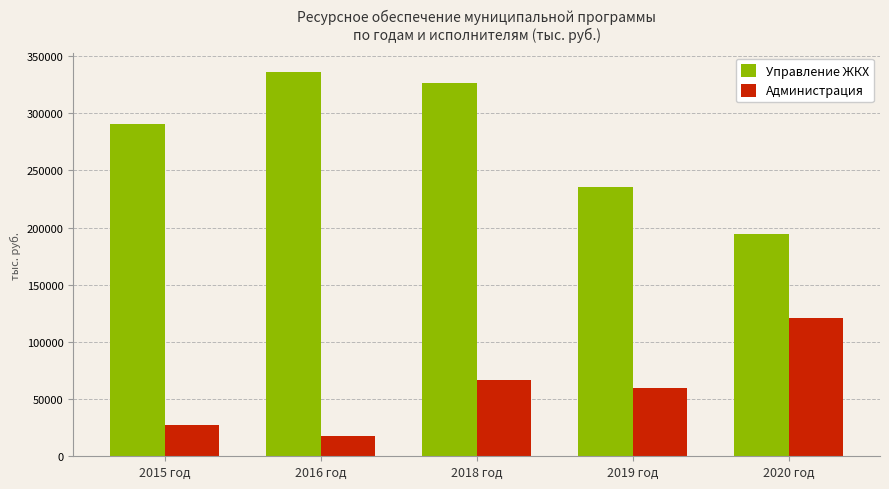

Reading left to right, list all the values displayed in this chart.

Управление ЖКХ: 2015 год=290416.0	2016 год=336200.1	2018 год=326587.1	2019 год=235893.1	2020 год=194347.0
Администрация: 2015 год=27339.2	2016 год=18062.7	2018 год=66714.1	2019 год=60087.7	2020 год=121258.6